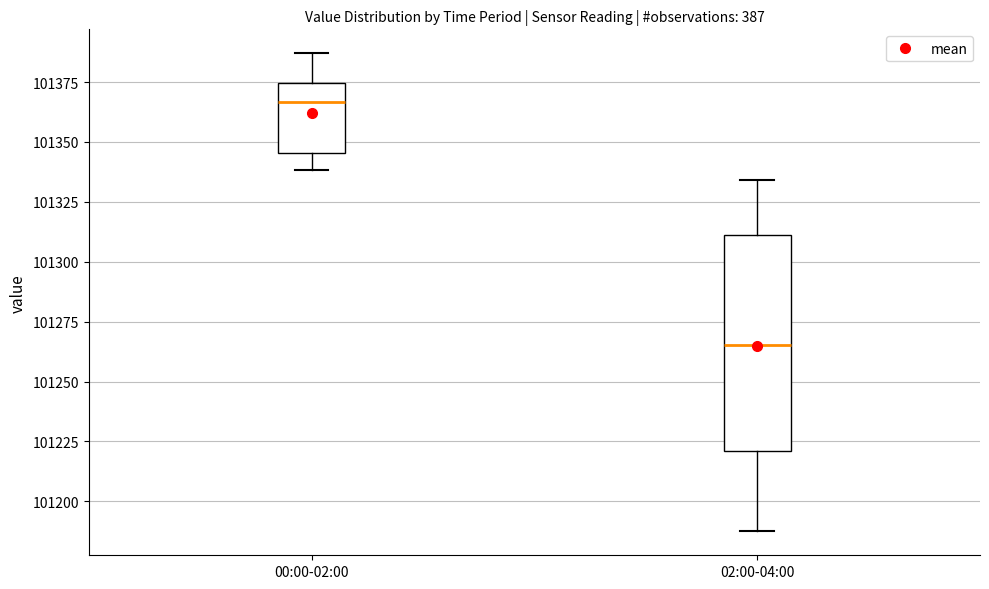

Which box's median line is the lowest?

02:00-04:00